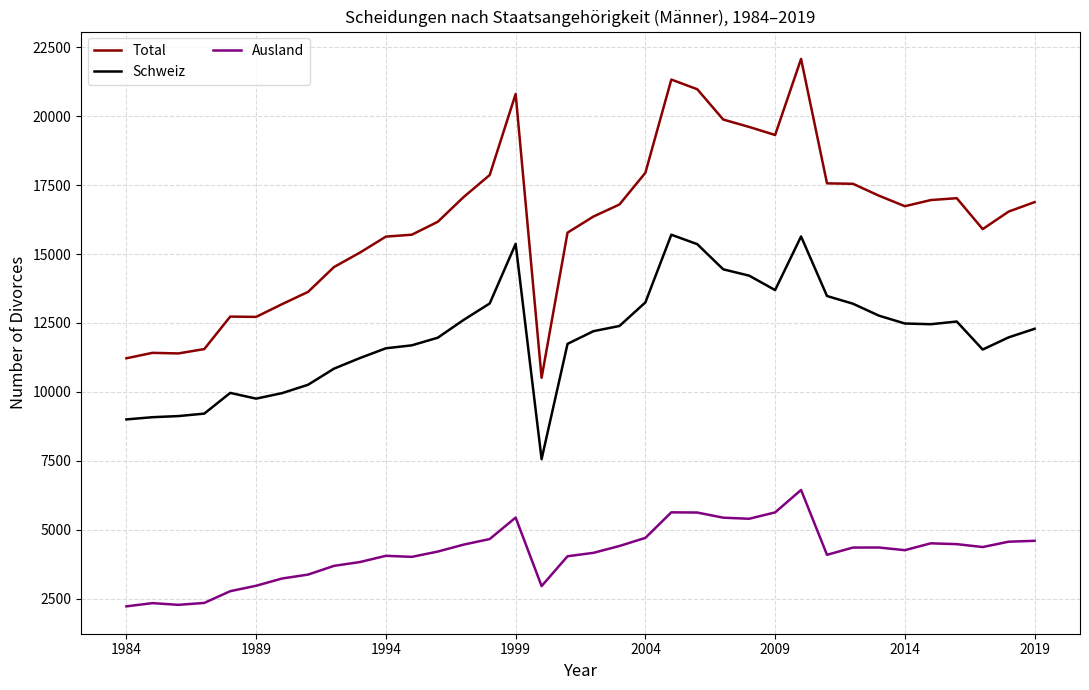

What are all the series names shown in the legend?

Total, Schweiz, Ausland